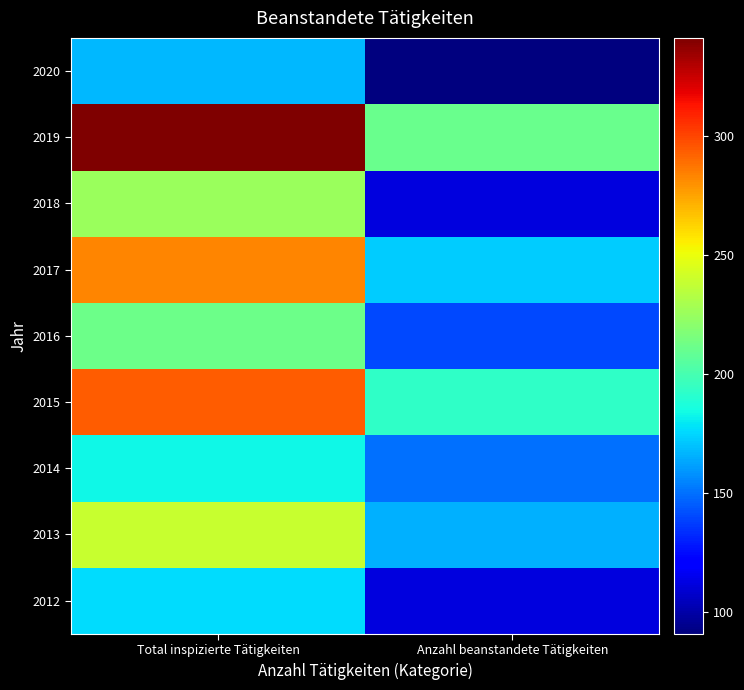

Which has a higher value, Total inspizierte Tätigkeiten or Anzahl beanstandete Tätigkeiten?

Total inspizierte Tätigkeiten